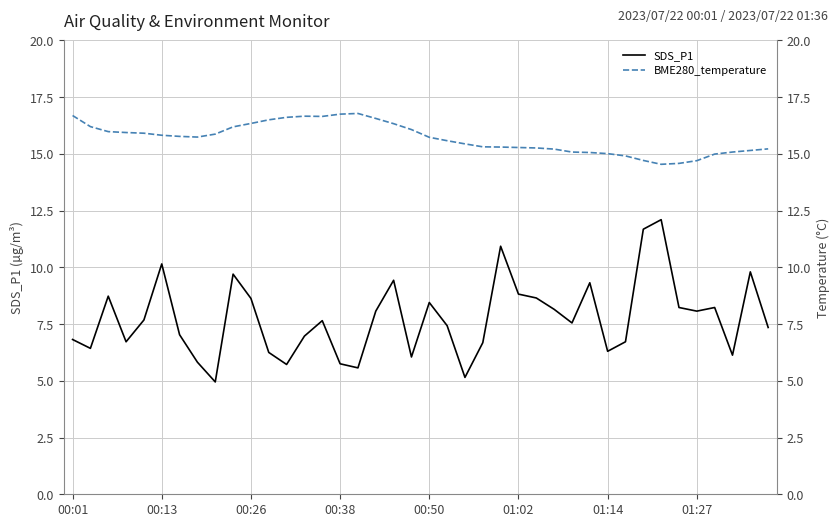

What is the average value of the SDS_P1 series?

7.7